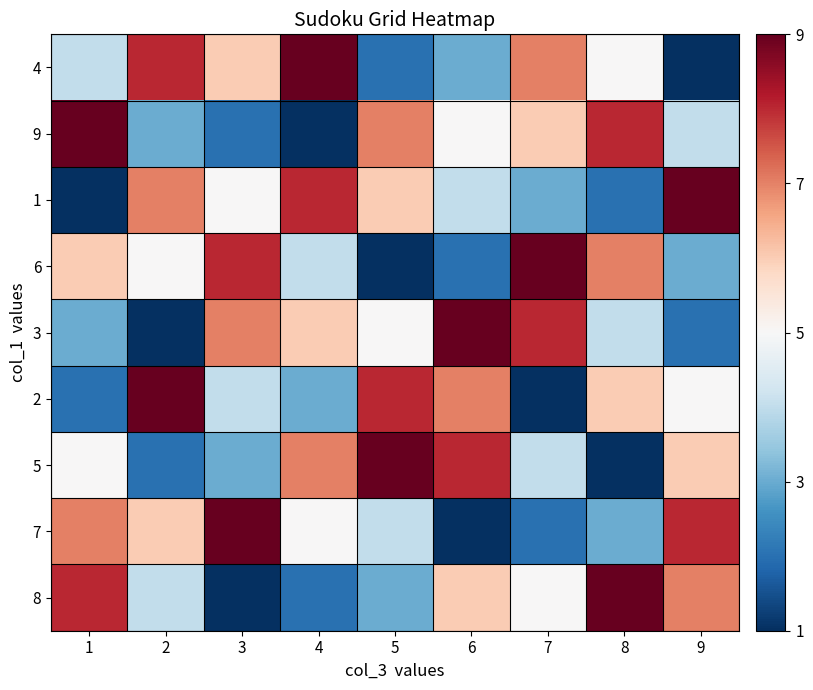

Reading left to right, extract all data points from this chart.

4: 1=4	2=8	3=6	4=9	5=2	6=3	7=7	8=5	9=1
9: 1=9	2=3	3=2	4=1	5=7	6=5	7=6	8=8	9=4
1: 1=1	2=7	3=5	4=8	5=6	6=4	7=3	8=2	9=9
6: 1=6	2=5	3=8	4=4	5=1	6=2	7=9	8=7	9=3
3: 1=3	2=1	3=7	4=6	5=5	6=9	7=8	8=4	9=2
2: 1=2	2=9	3=4	4=3	5=8	6=7	7=1	8=6	9=5
5: 1=5	2=2	3=3	4=7	5=9	6=8	7=4	8=1	9=6
7: 1=7	2=6	3=9	4=5	5=4	6=1	7=2	8=3	9=8
8: 1=8	2=4	3=1	4=2	5=3	6=6	7=5	8=9	9=7